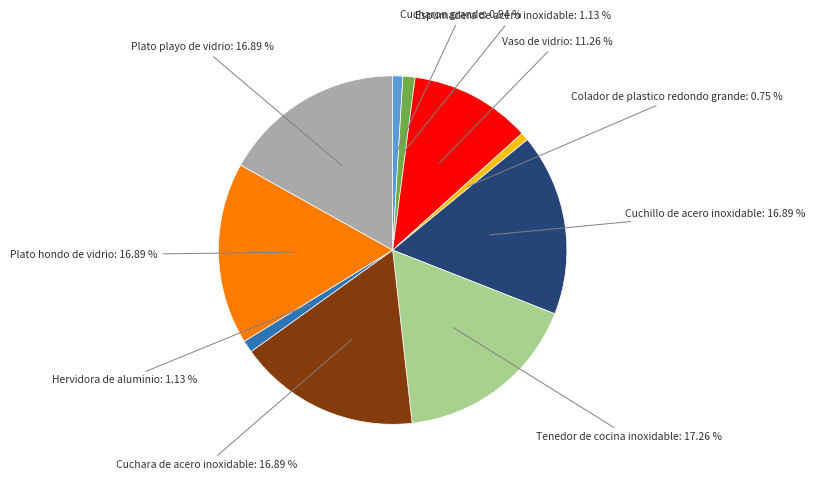

Is there any slice that represents more than half of the pie?

No